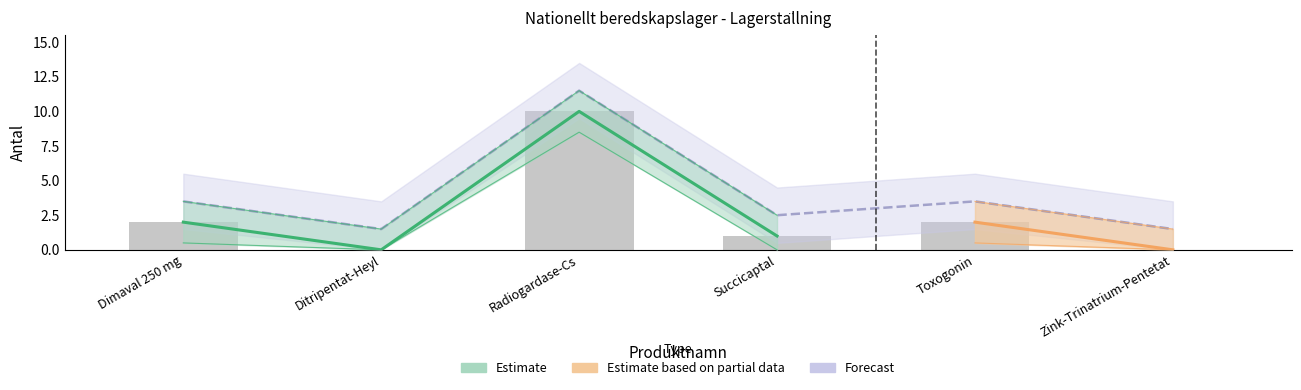

What is the change in value from Radiogardase-Cs to Zink-Trinatrium-Pentetat?

-10.0